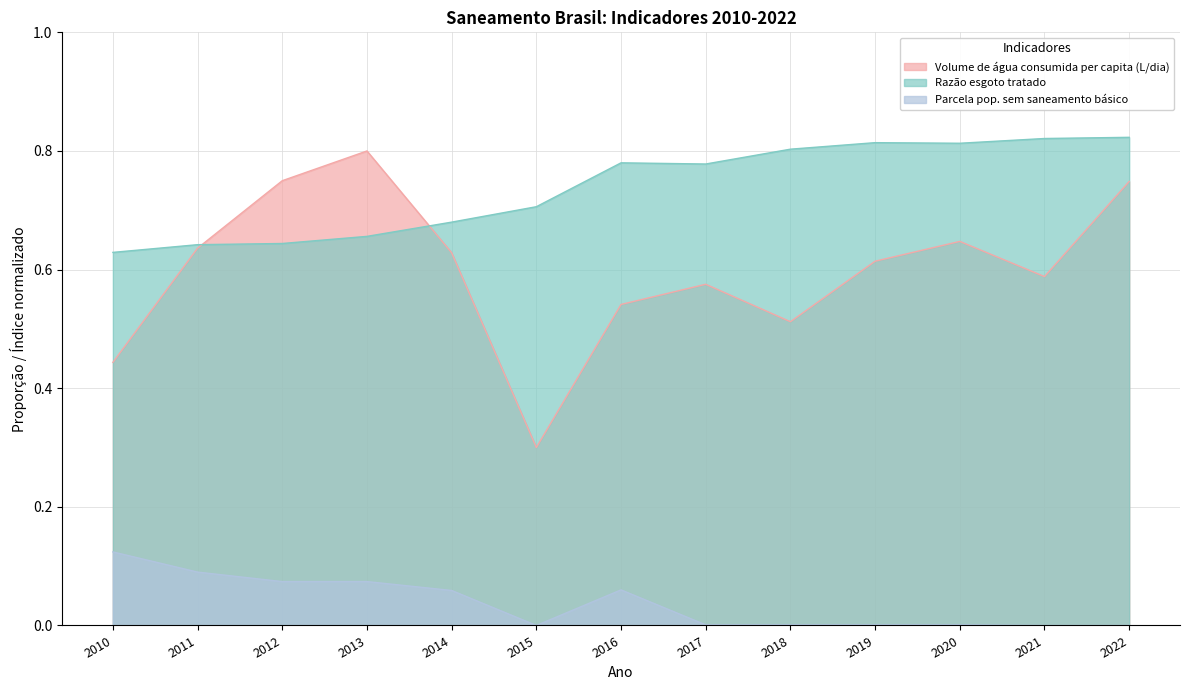

Between 2015 and 2017, which series saw the biggest shift?

Volume de água consumida per capita (L/dia)